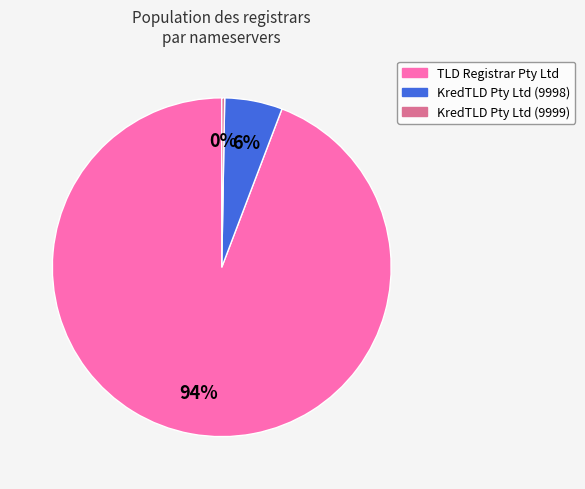

What is the largest slice in the pie chart?

TLD Registrar Pty Ltd